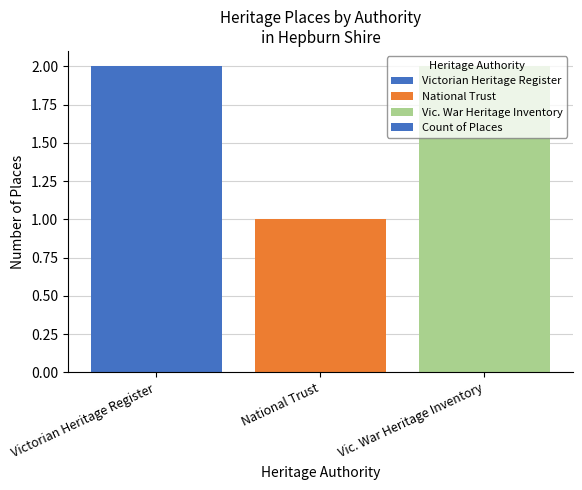

Reading left to right, extract all data points from this chart.

2	1	2